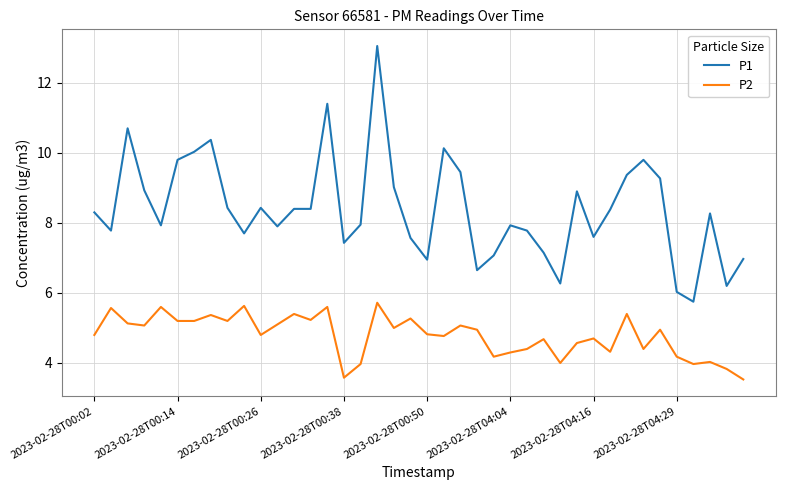

What is the greatest value displayed?

13.1